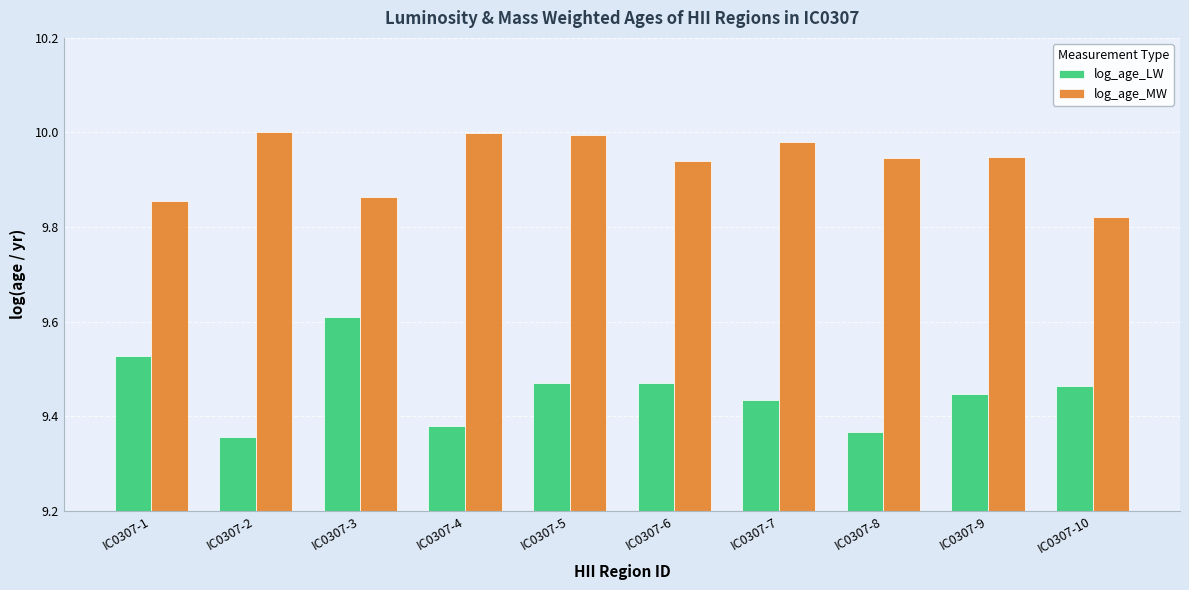

Is it true that log_age_MW equals 10.0 at IC0307-5?

True